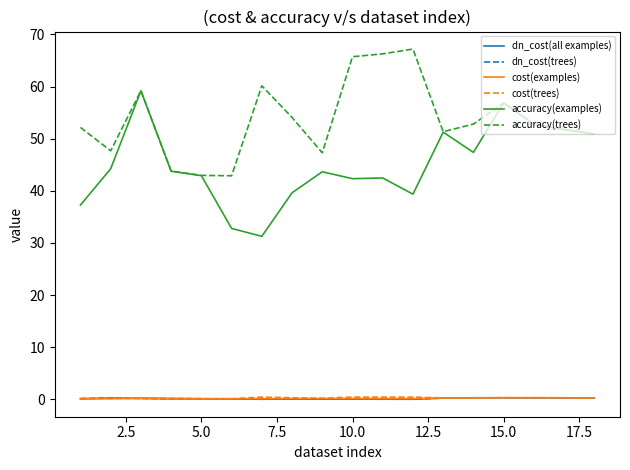

Which series has the widest spread of values?

accuracy(examples)